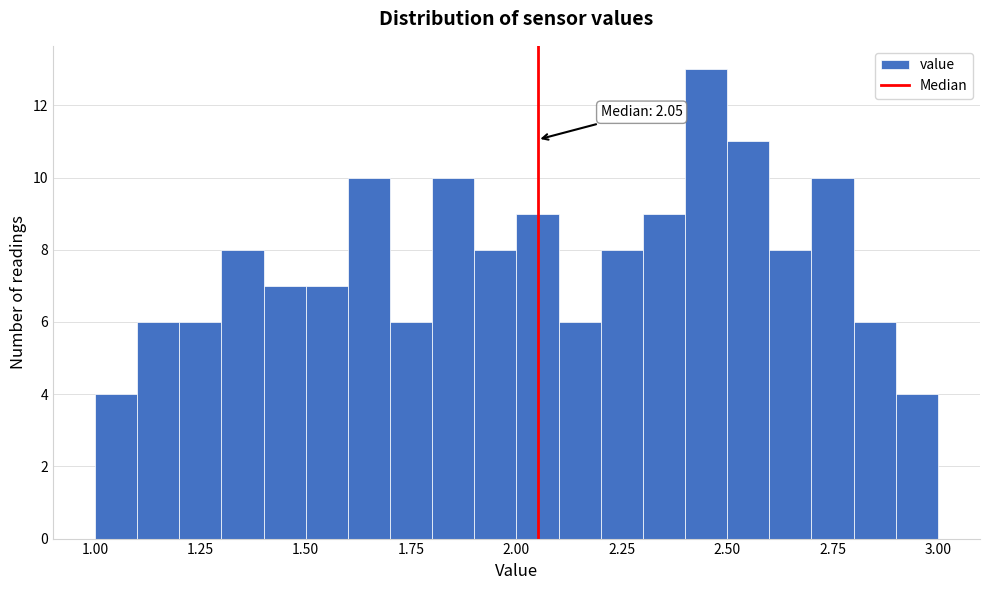

Read against the x-axis, roughly where is the centre of the tallest bar?

2.45